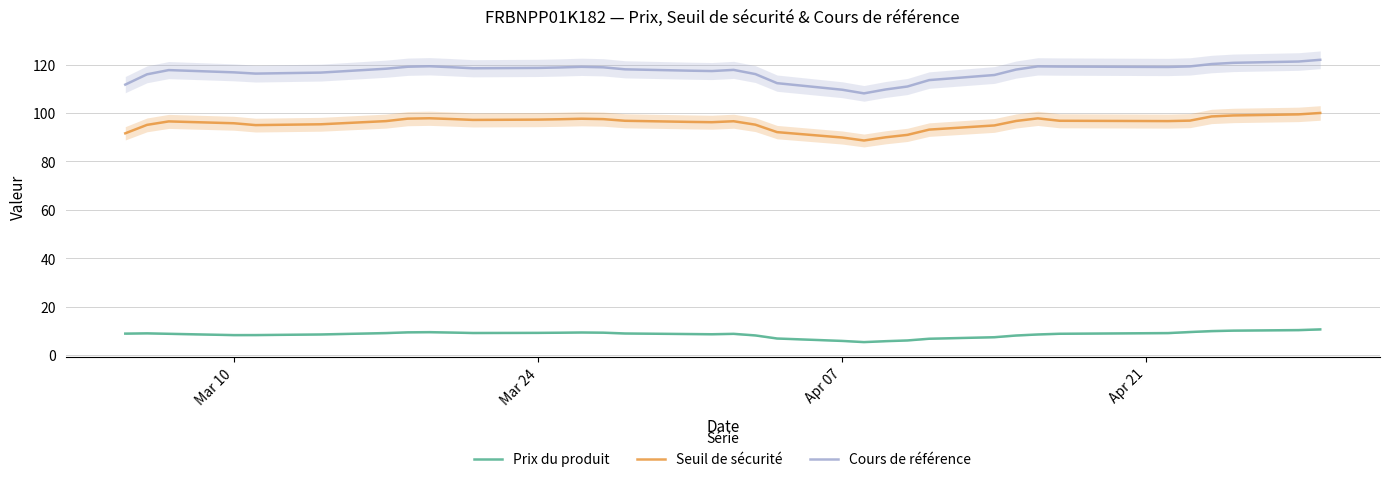

True or false: Seuil de sécurité and Prix du produit cross at least once.

False